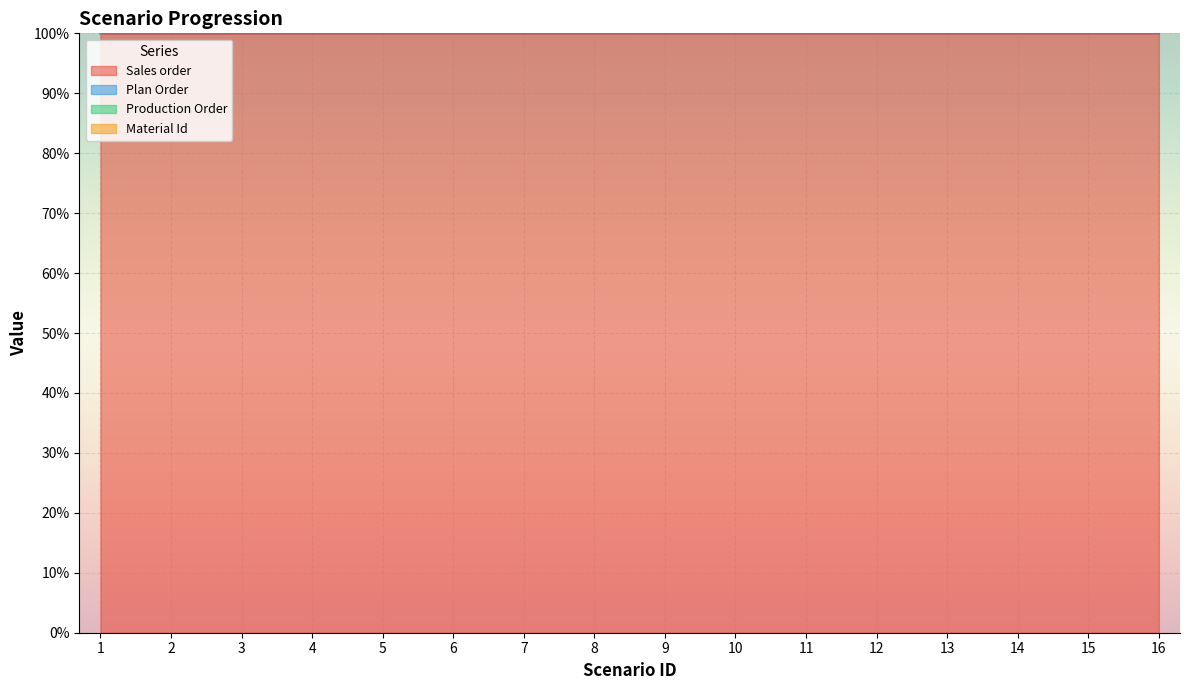

Between 3 and 9, which is larger?

9